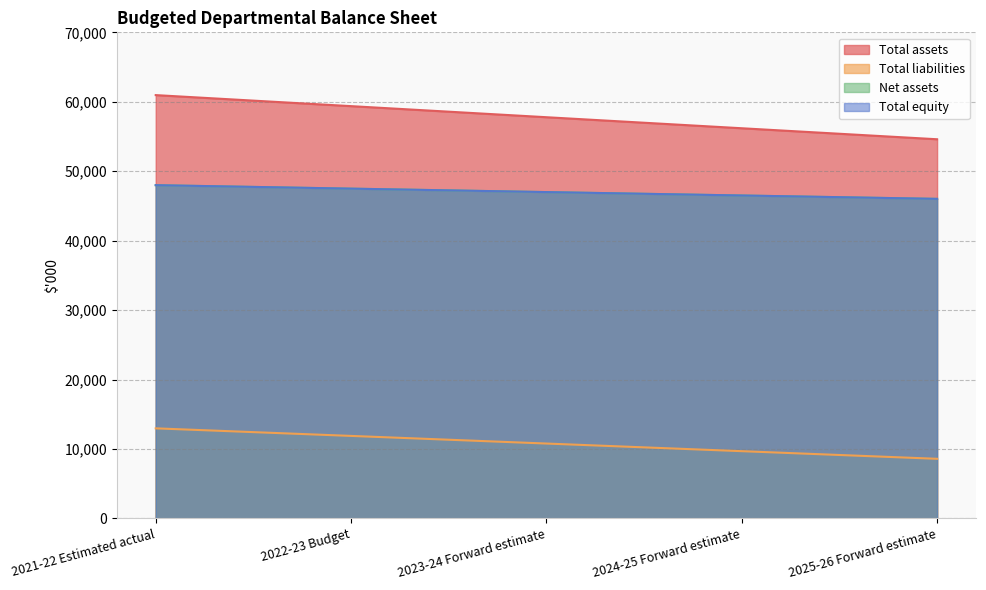

Is the value of Total equity at 2021-22 Estimated actual greater than the value of Total assets at 2024-25 Forward estimate?

No